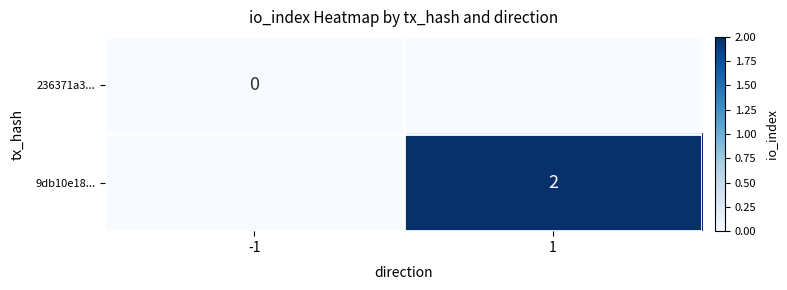

What is the maximum value shown in the chart?

2